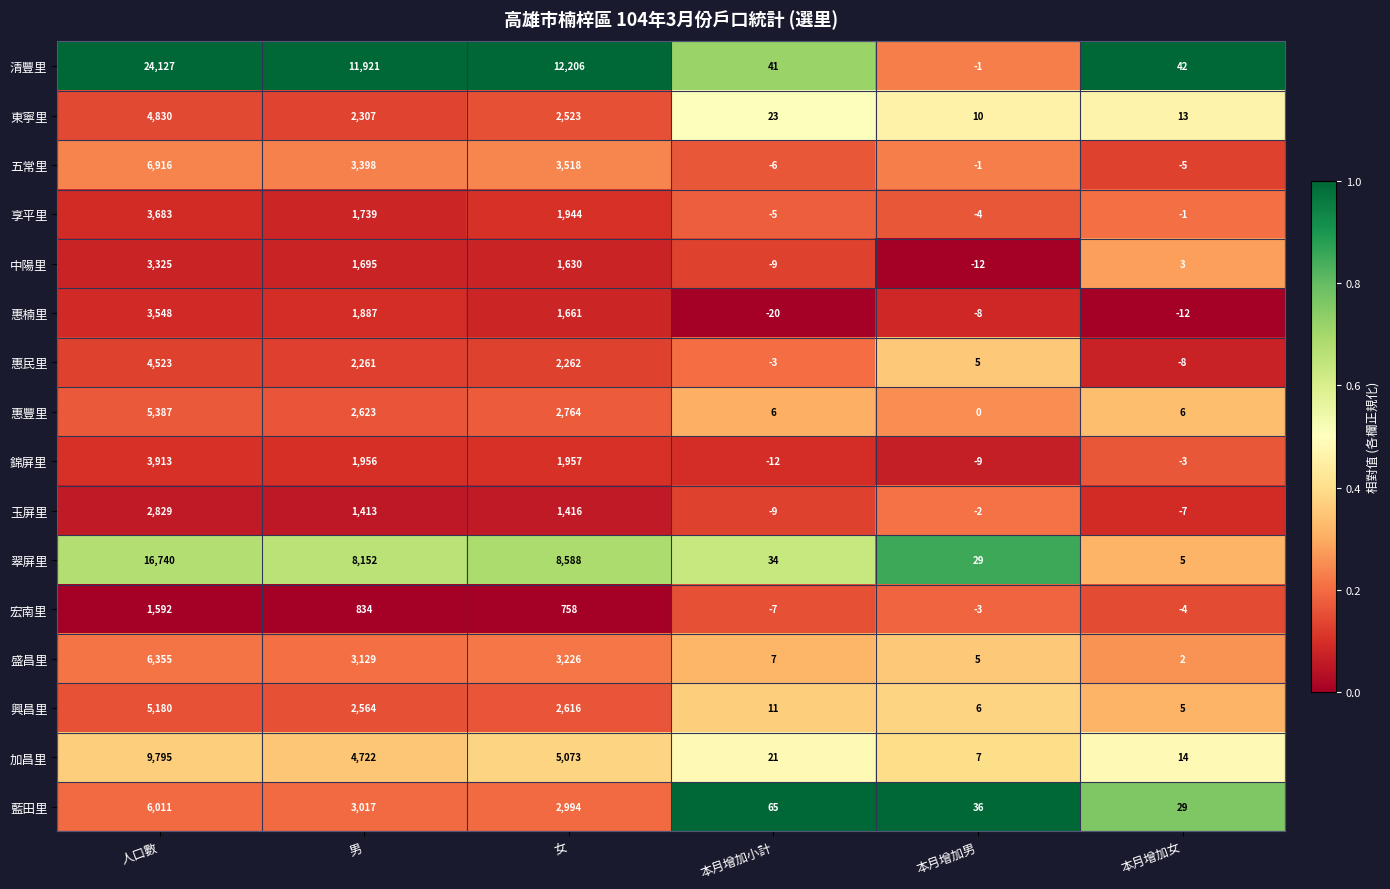

At which label does 玉屏里 first exceed 1413?

人口數